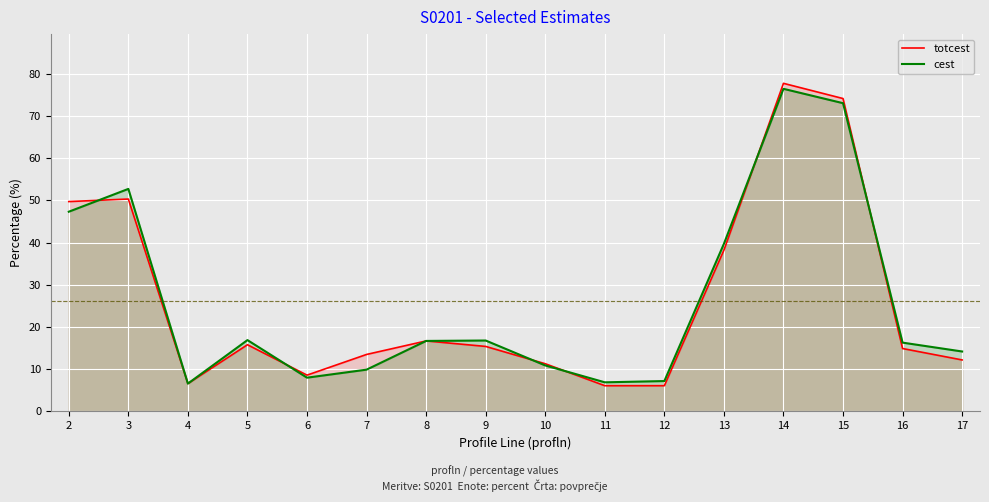

Reading right to left, extract all data points from this chart.

totcest: 12.2	14.9	74.1	77.7	38.2	6.1	6.1	11.3	15.4	16.7	13.5	8.6	15.8	6.6	50.3	49.7
cest: 14.2	16.3	73.0	76.4	39.7	7.2	6.9	10.9	16.8	16.7	9.9	8.0	16.9	6.6	52.7	47.3